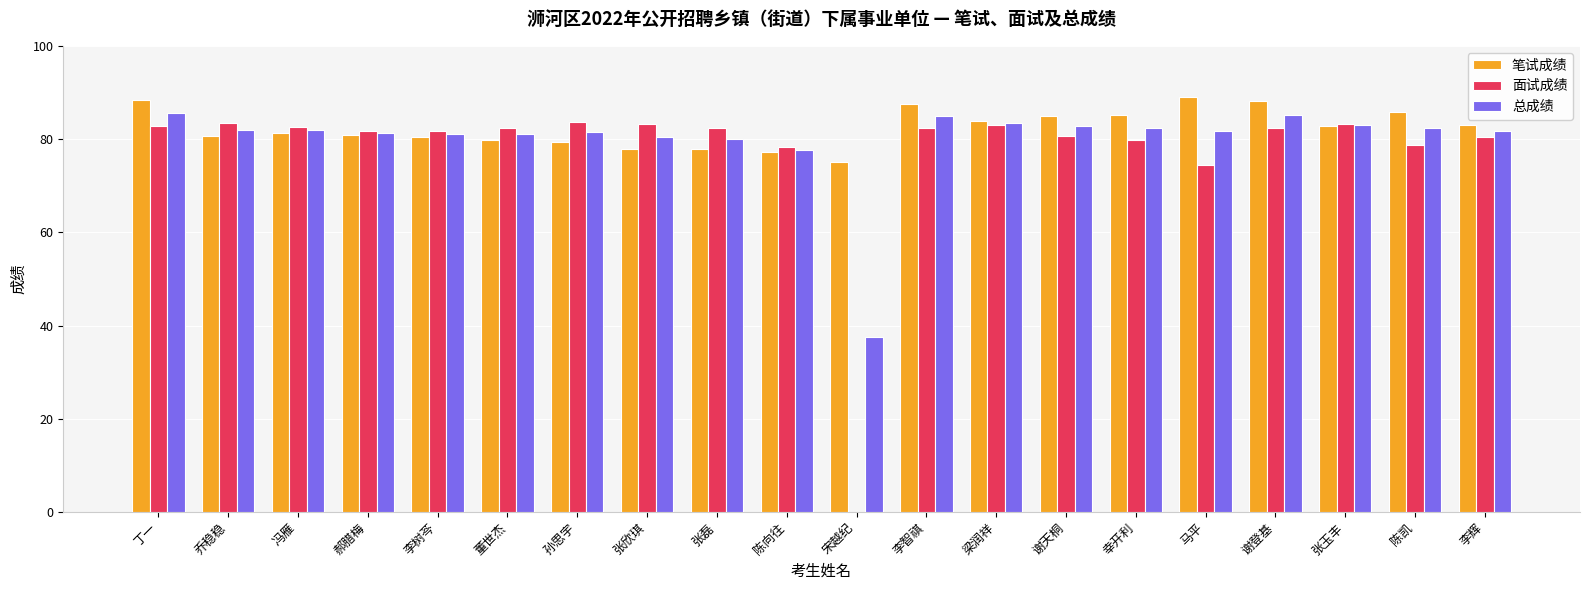

What is the greatest value displayed?

89.0